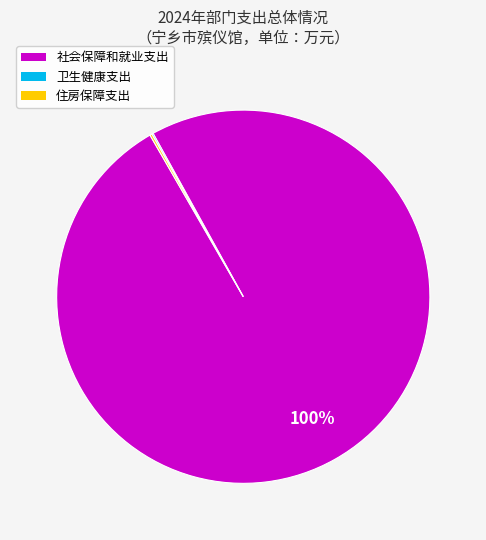

Which slice is the largest?

社会保障和就业支出